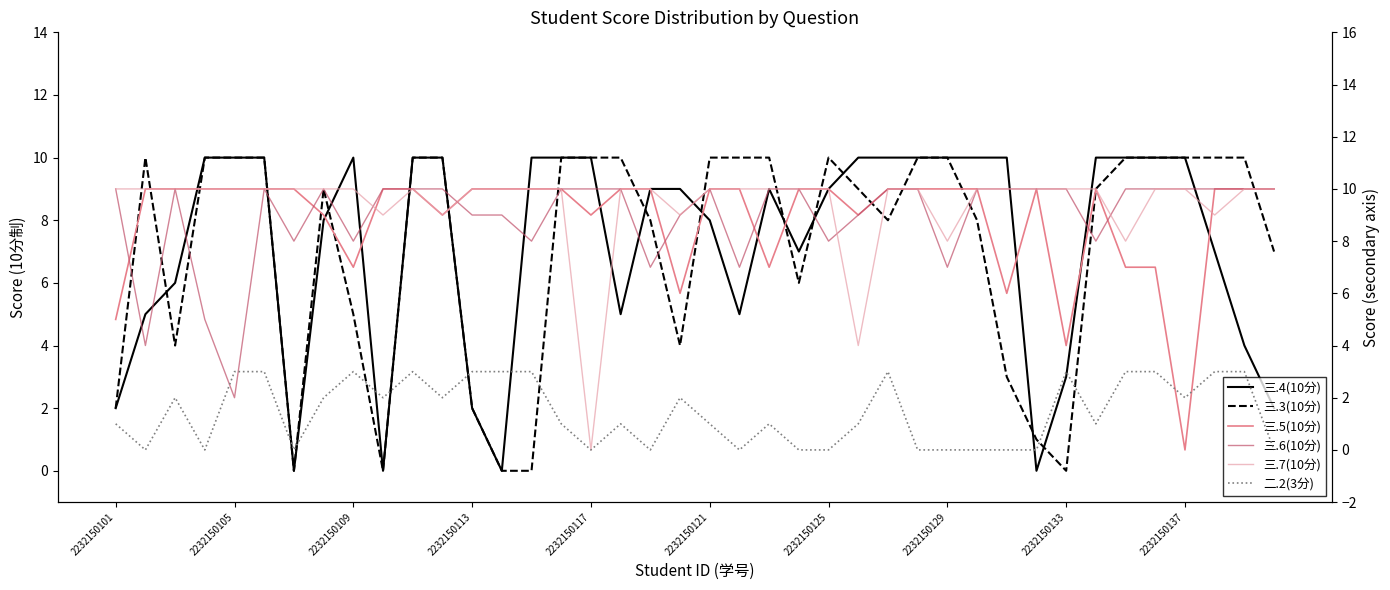

The value of 三.5(10分) at 2232150121 is 4. True or false?

False